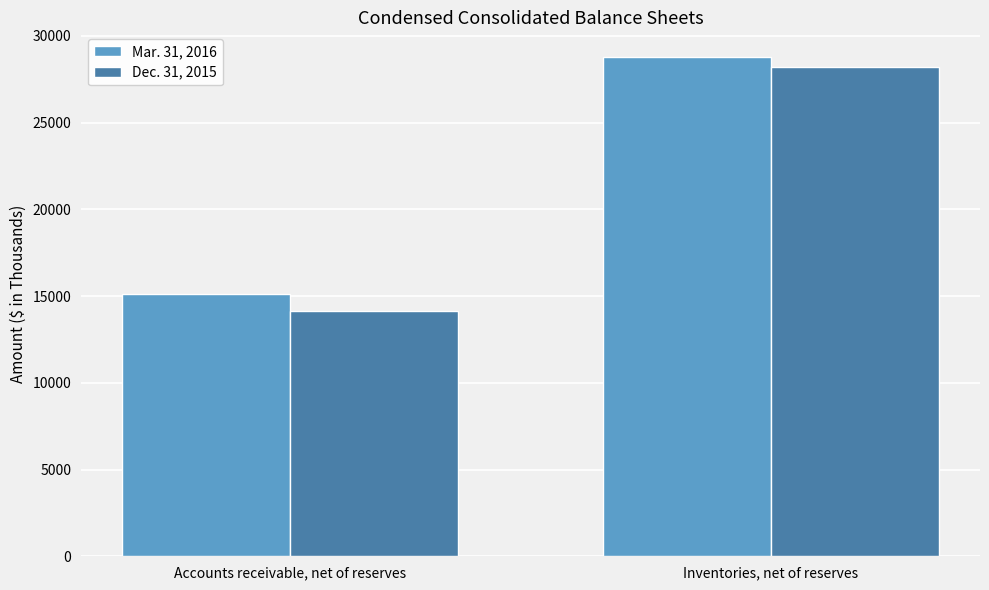

What are all the series names shown in the legend?

Mar. 31, 2016, Dec. 31, 2015